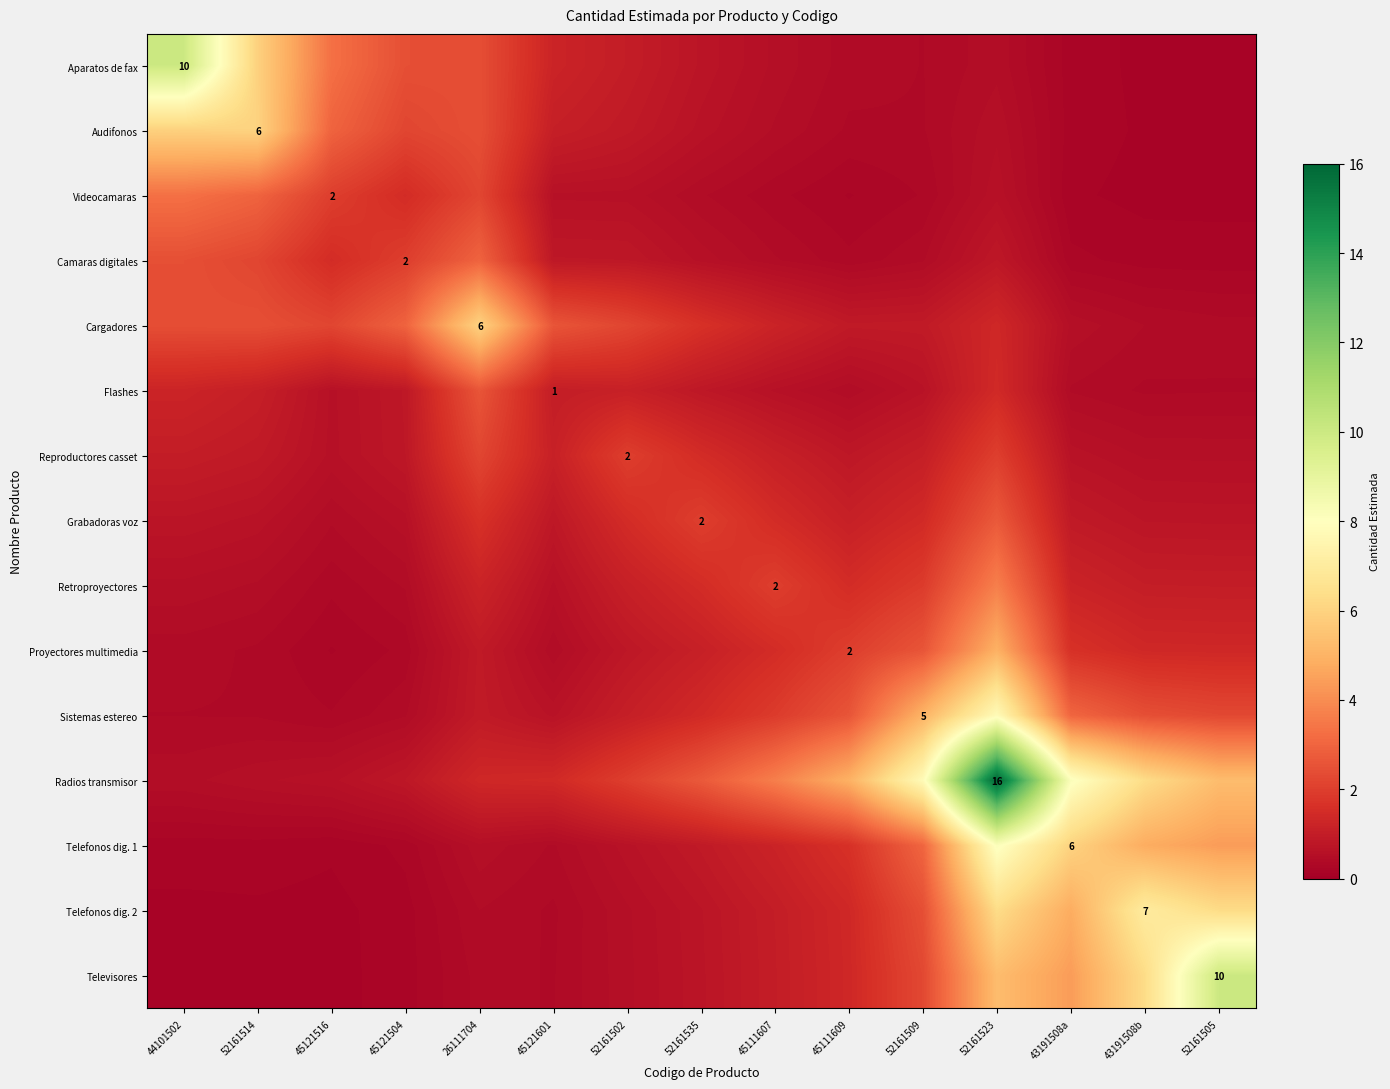

Which label corresponds to the largest value in the chart?

52161523